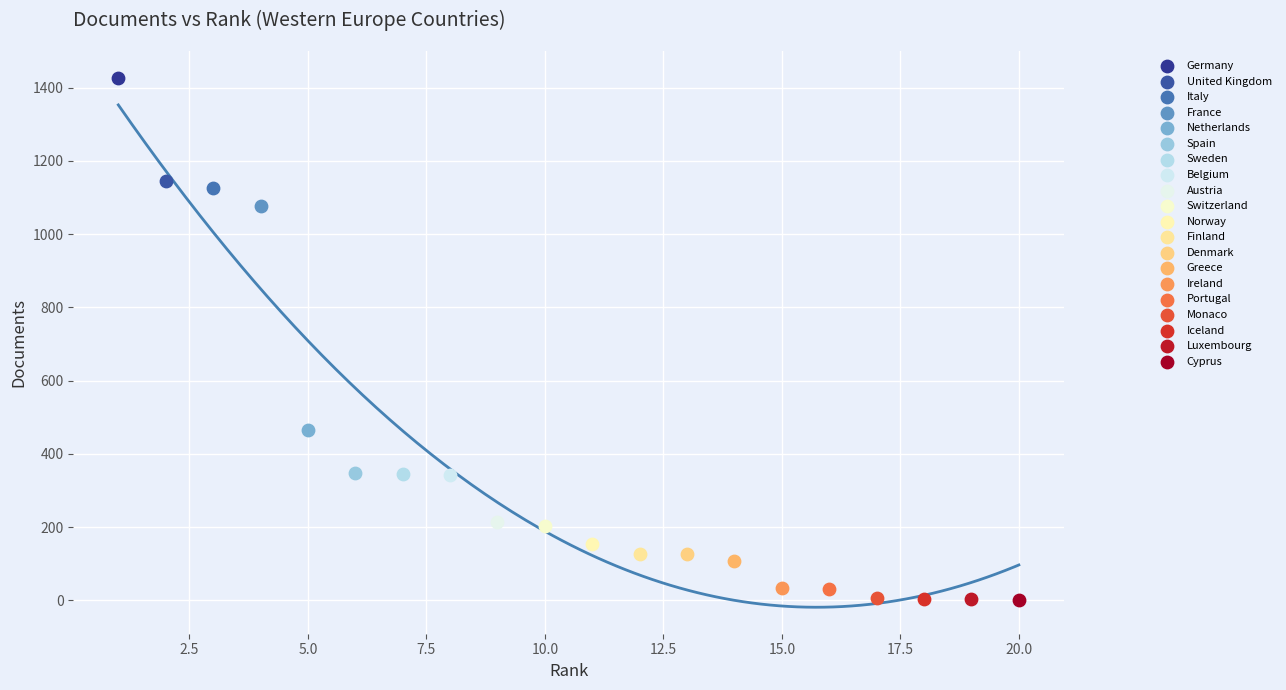

What are all the series names shown in the legend?

Germany, United Kingdom, Italy, France, Netherlands, Spain, Sweden, Belgium, Austria, Switzerland, Norway, Finland, Denmark, Greece, Ireland, Portugal, Monaco, Iceland, Luxembourg, Cyprus